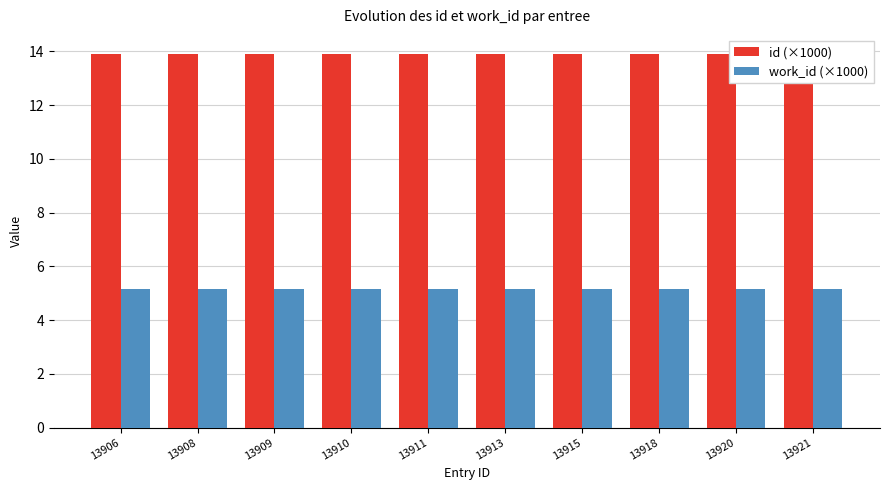

What is the sum of the work_id (×1000) values at 13910 and 13906?

10.3